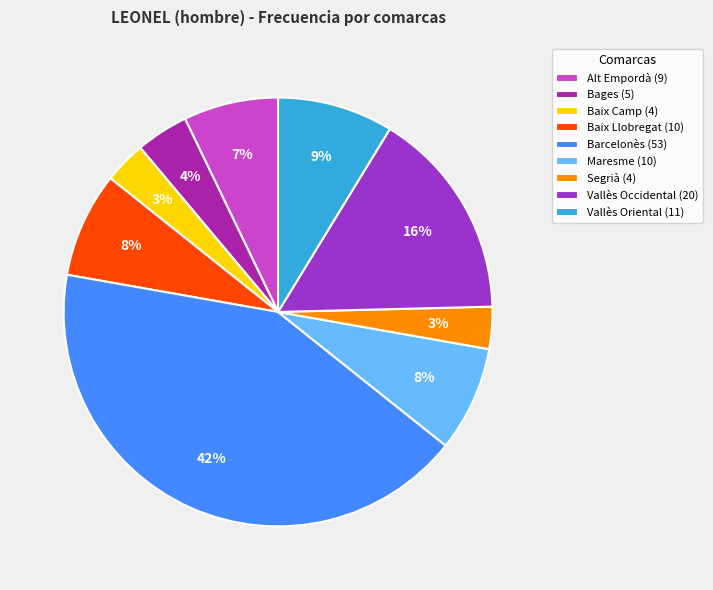

To the nearest percent, what percentage of the pie is Barcelonès?

42%